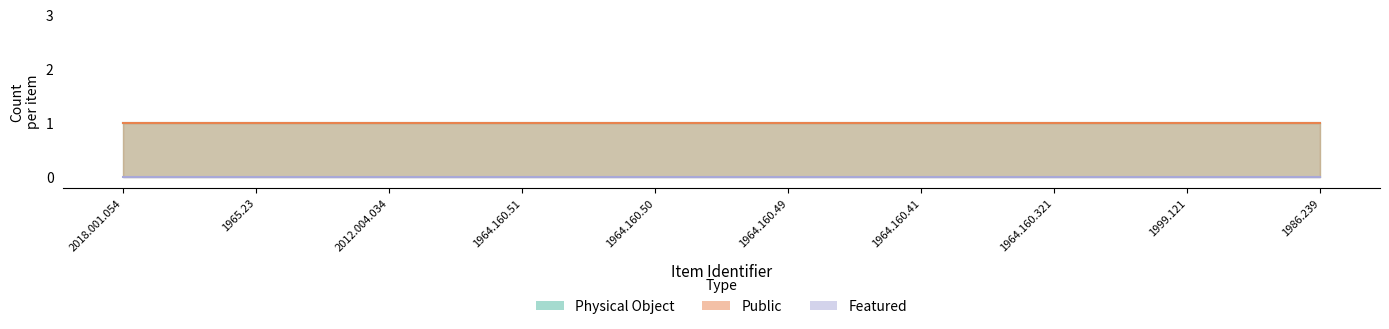

True or false: Physical Object and public intersect in this chart.

False